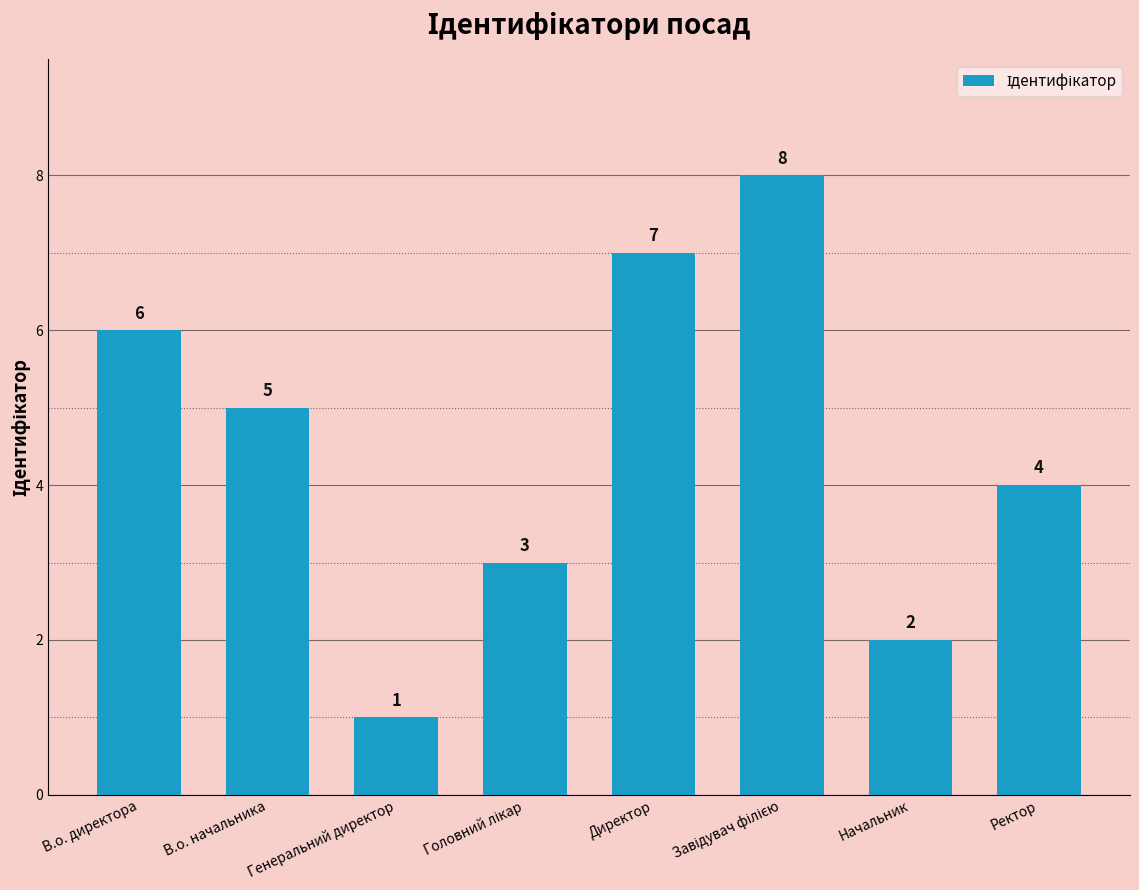

At which label is the value closest to 4?

Ректор